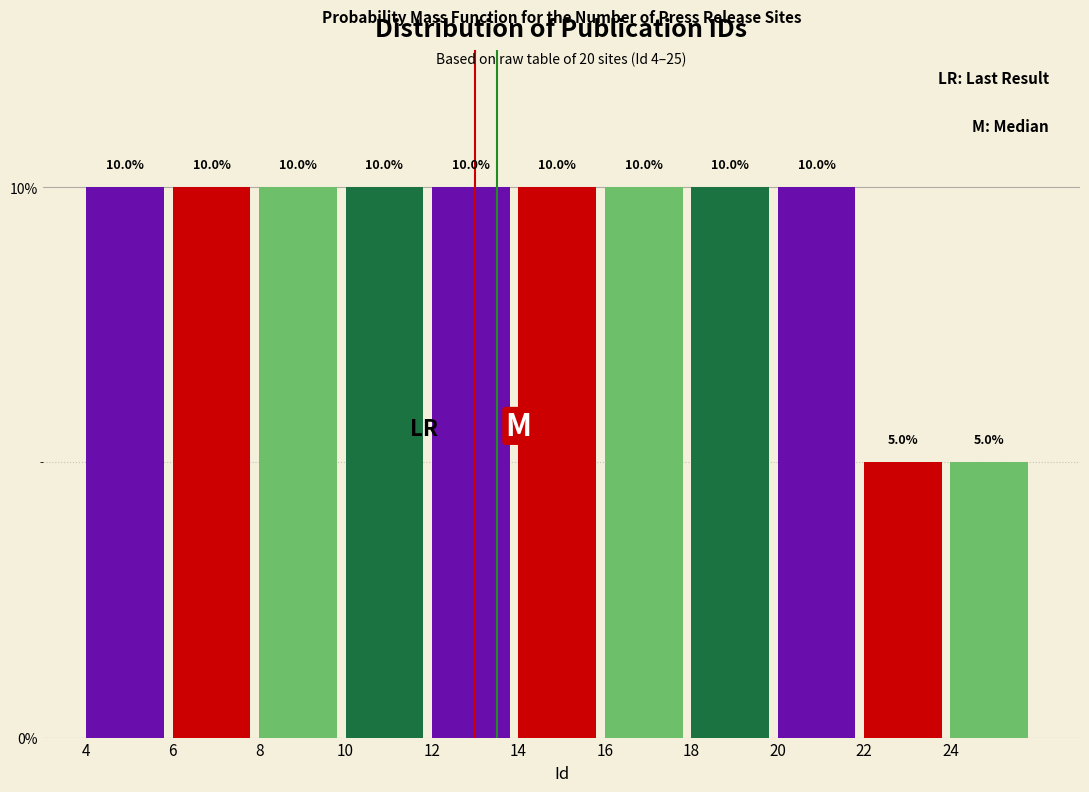

Reading left to right, list every bar in this chart as the range it spans on the x-axis followed by its height.

4 to 6: 10.0
6 to 8: 10.0
8 to 10: 10.0
10 to 12: 10.0
12 to 14: 10.0
14 to 16: 10.0
16 to 18: 10.0
18 to 20: 10.0
20 to 22: 10.0
22 to 24: 5.0
24 to 26: 5.0